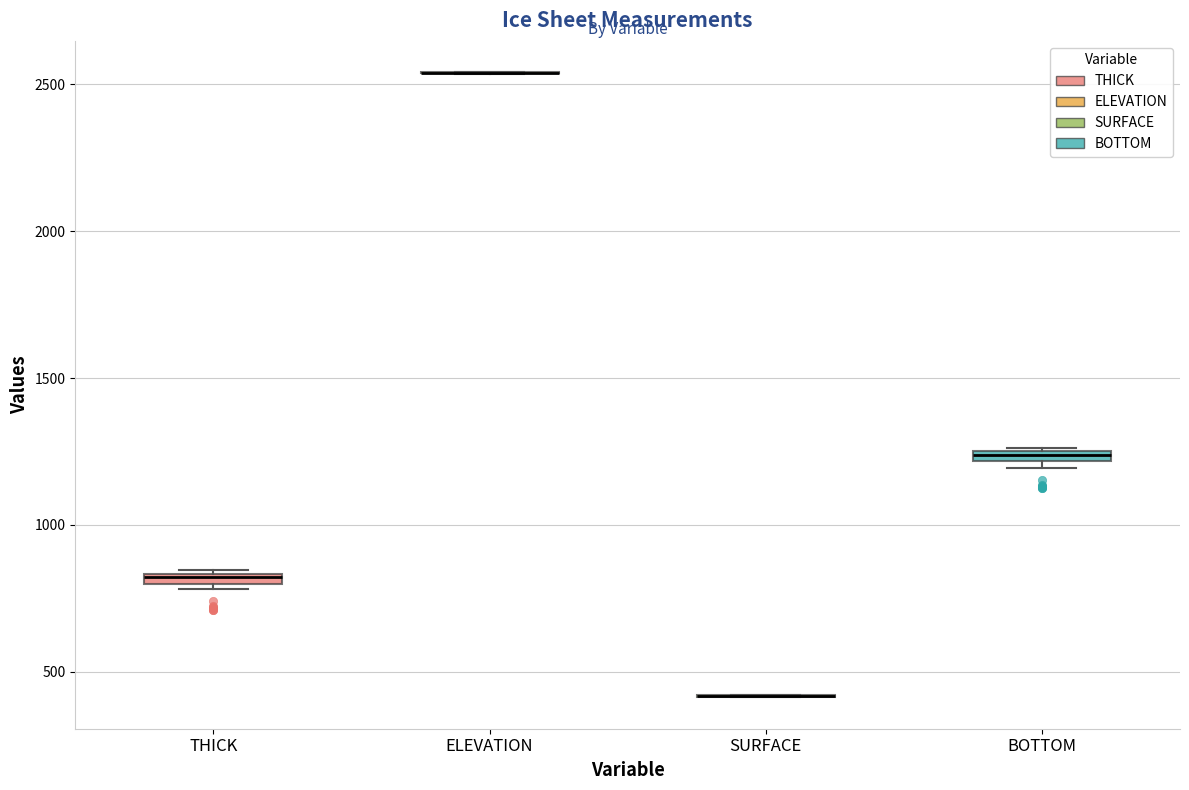

Where is the lower edge of the box for THICK on the y-axis? The values are not printed on the chart, so give them approximately, as read against the axis.

800